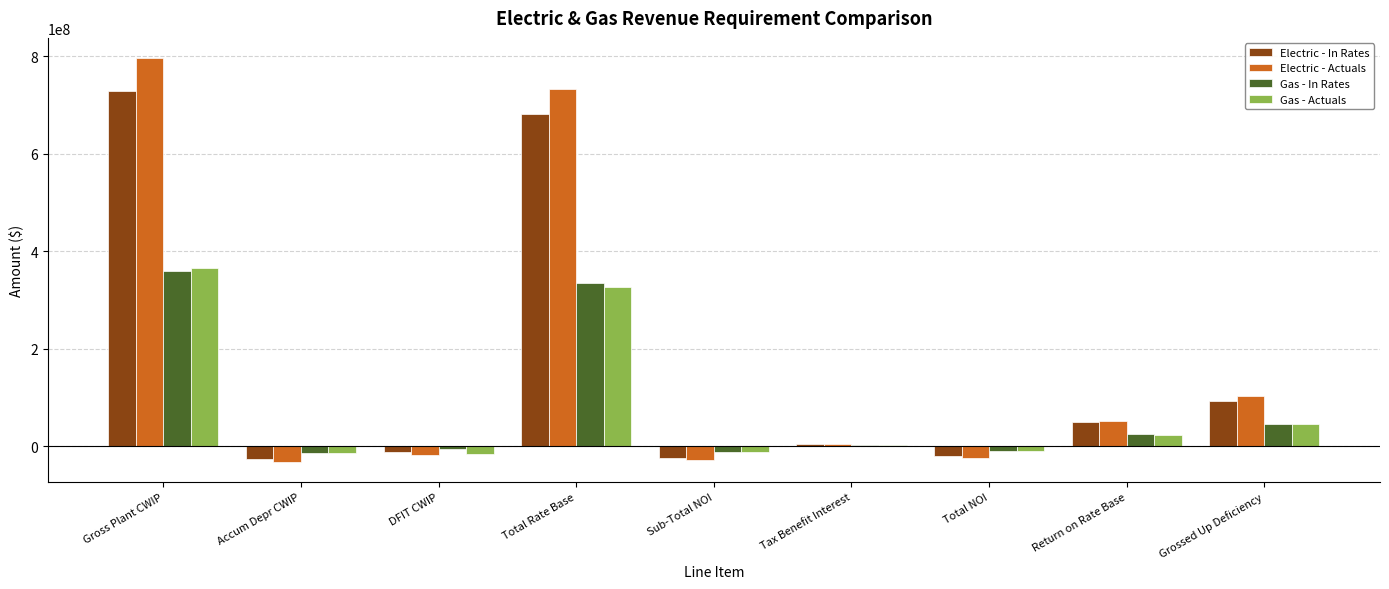

What is the highest value of the Gas - In Rates series?

358874908.1